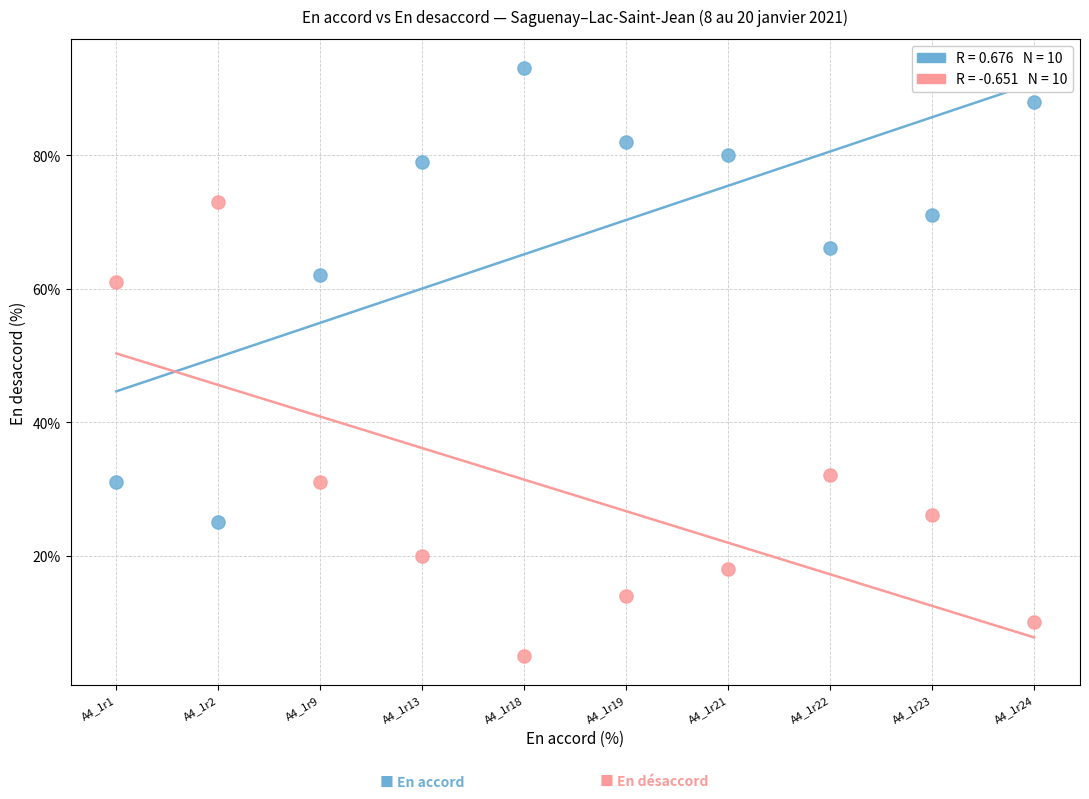

Across all data points, what is the range of Y values (max minus min)?

88